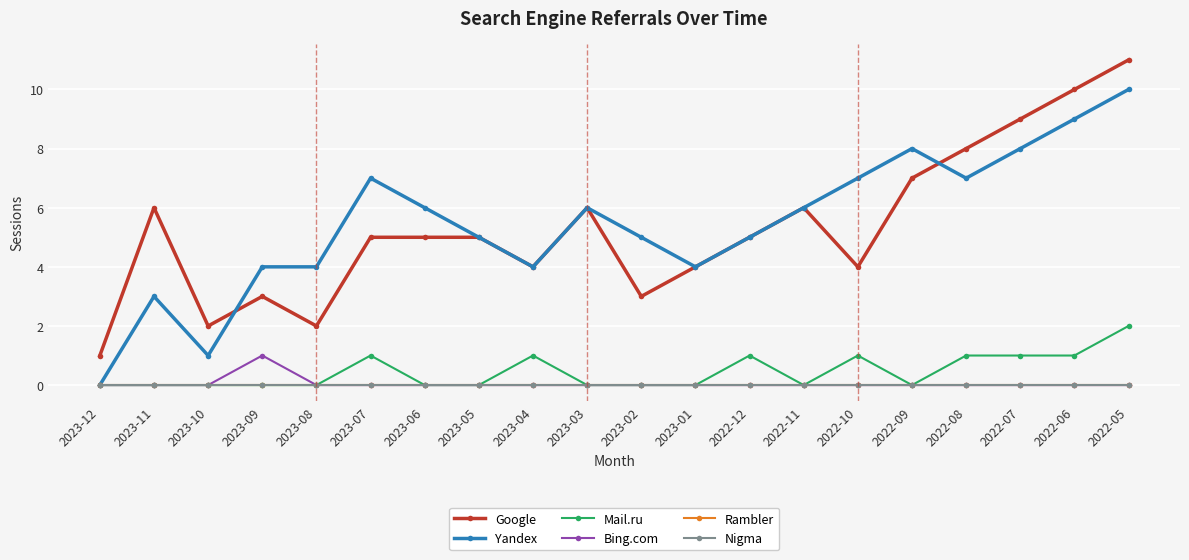

Is this an area chart (filled region under the line)?

No